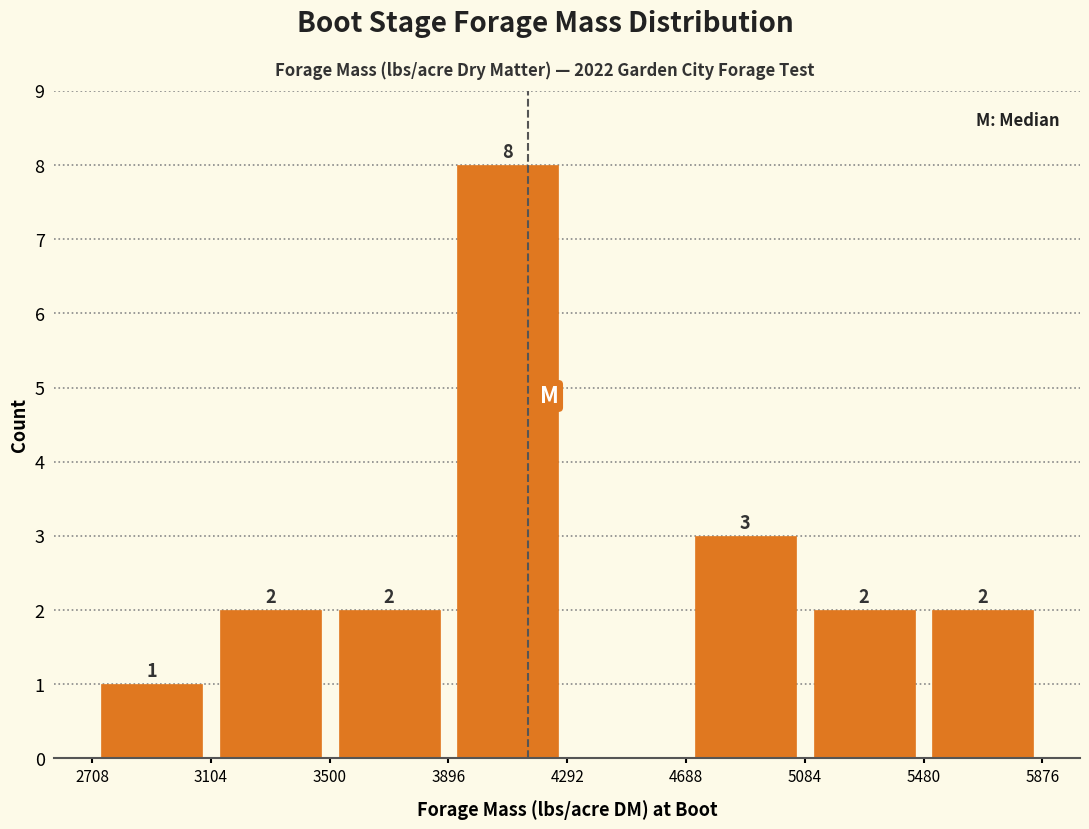

Which range on the x-axis has the tallest bar?

3900 to 4300